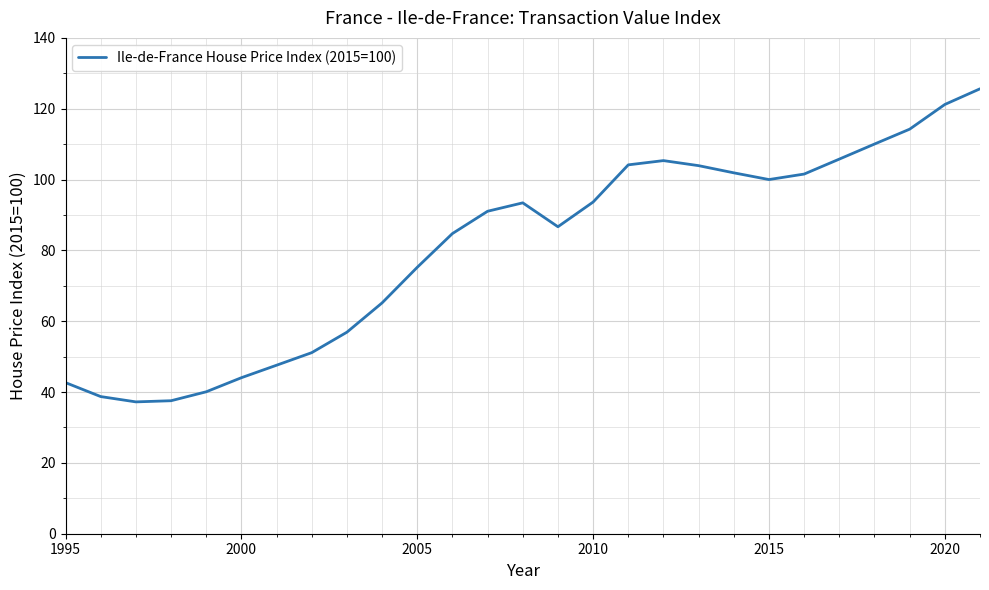

What is the difference between the maximum and minimum values?

88.4